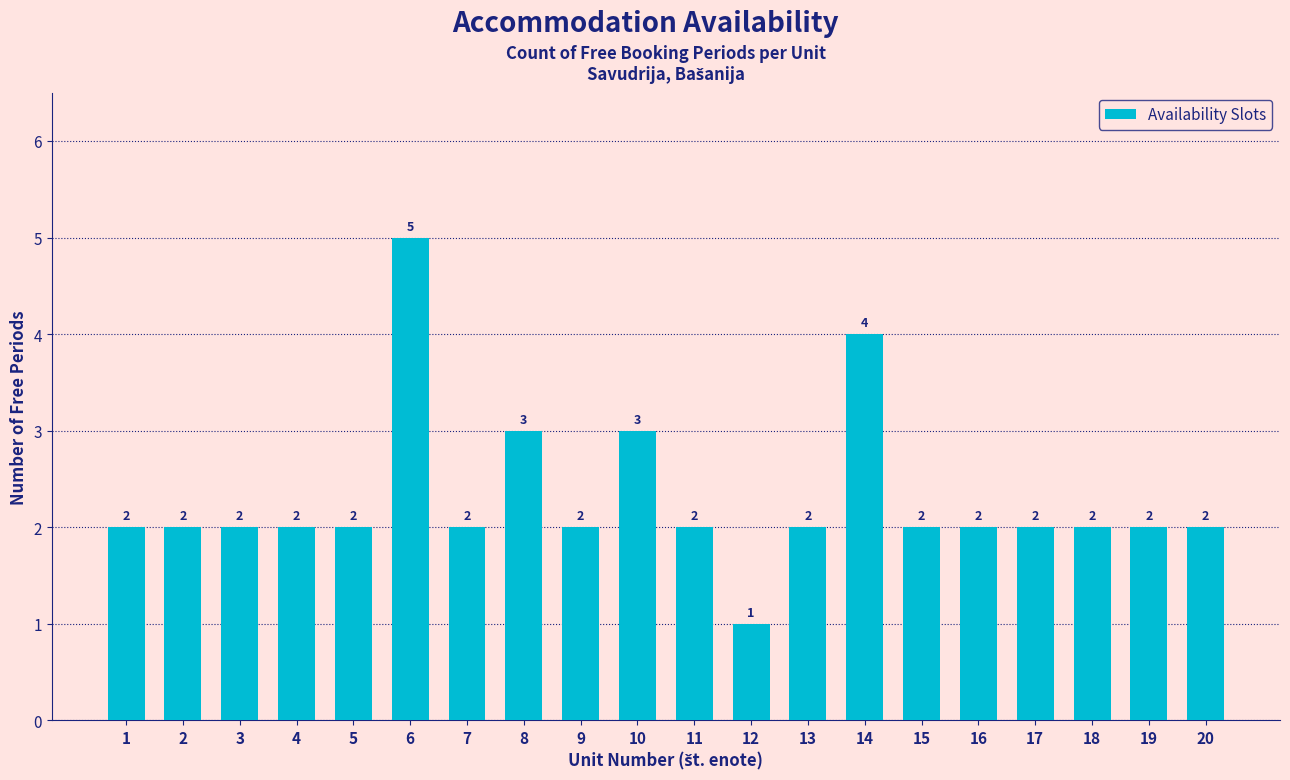

What is the value of the 3rd bar from the left?

2